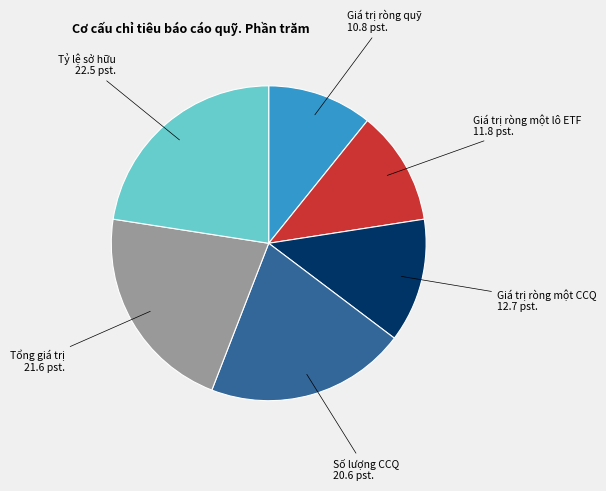

Is there a majority slice in this chart?

No